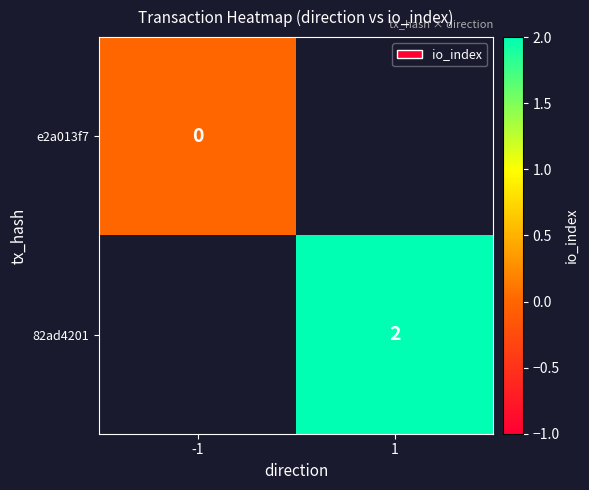

The value of 82ad4201 at 1 is 2. True or false?

True